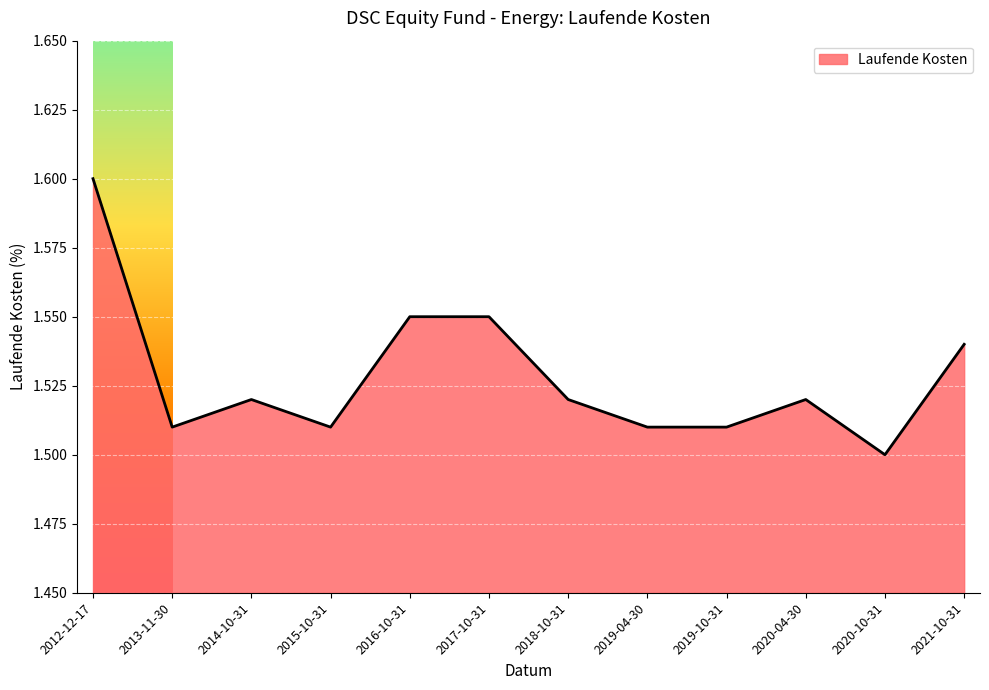

At which label is the value closest to 1?

2020-10-31